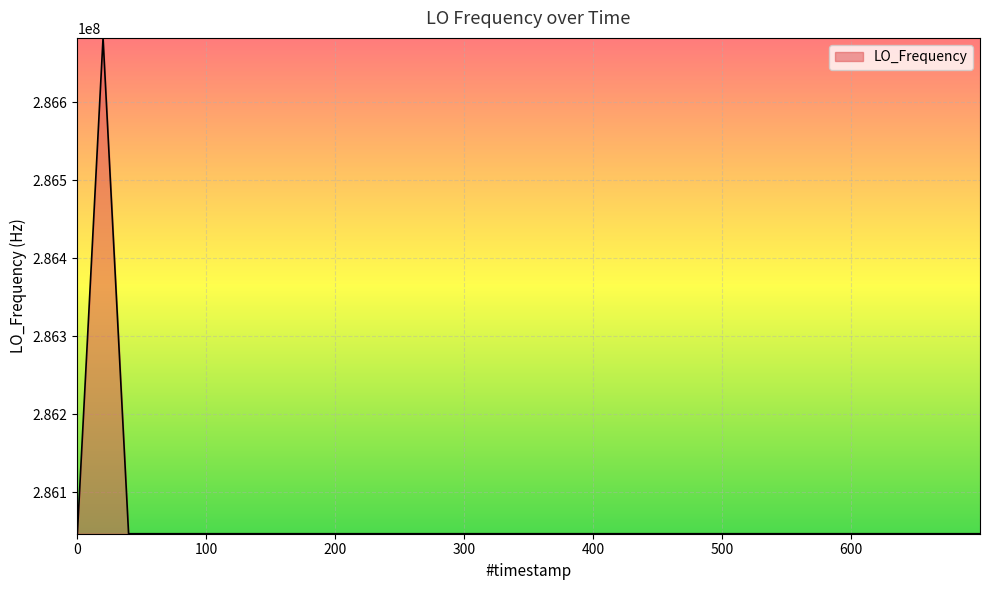

What is the greatest value displayed?

286682707.9